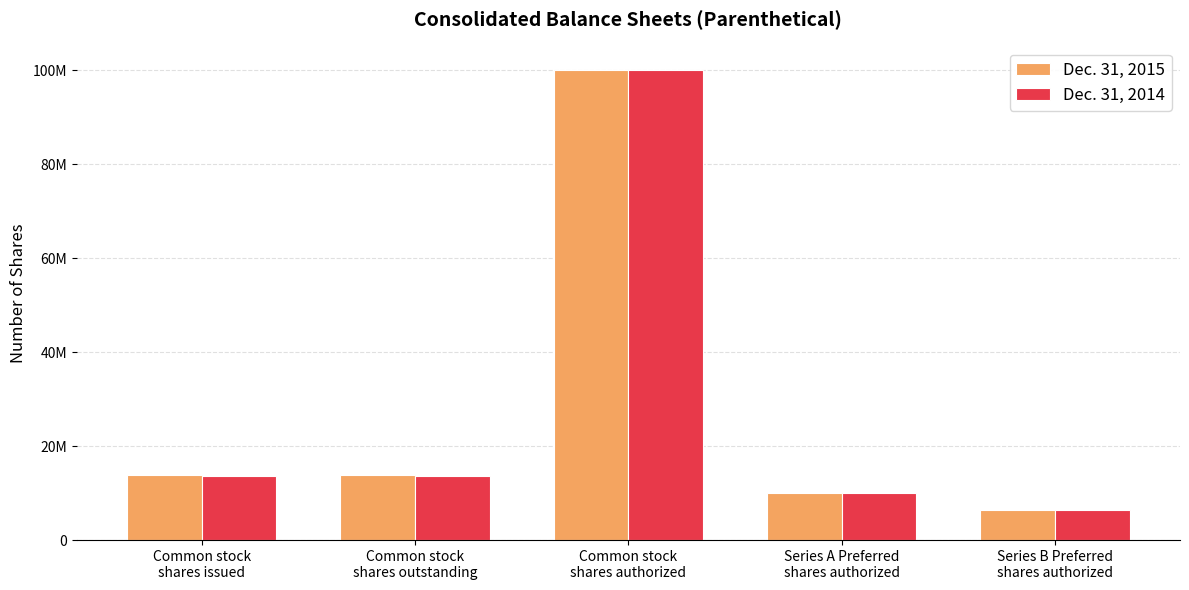

Which category has the lowest value in the Dec. 31, 2015 series?

Series B Preferred
shares authorized